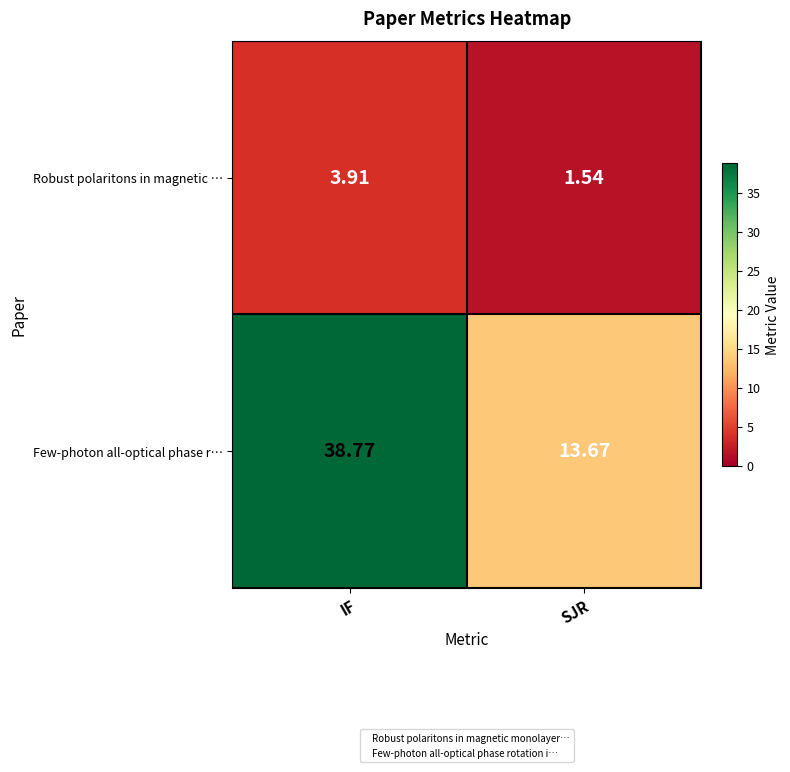

Which series has the largest total across all categories?

Few-photon all-optical phase r…